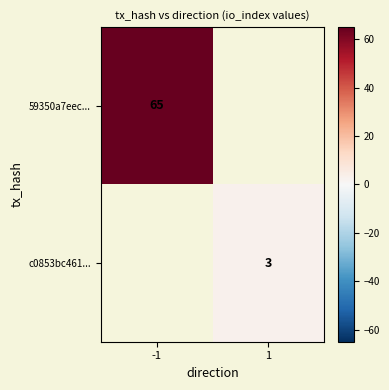

The value of 59350a7eec... at -1 is 96. True or false?

False